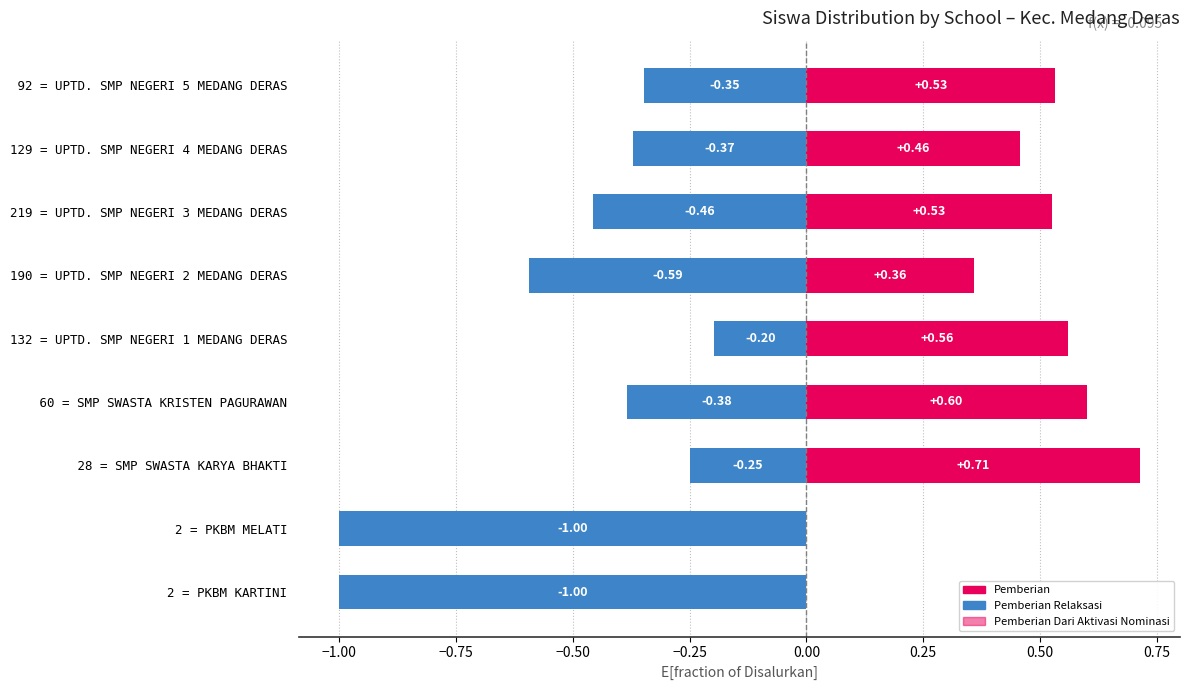

The value of Pemberian at 92 = UPTD. SMP NEGERI 5 MEDANG DERAS is 0.5. True or false?

True